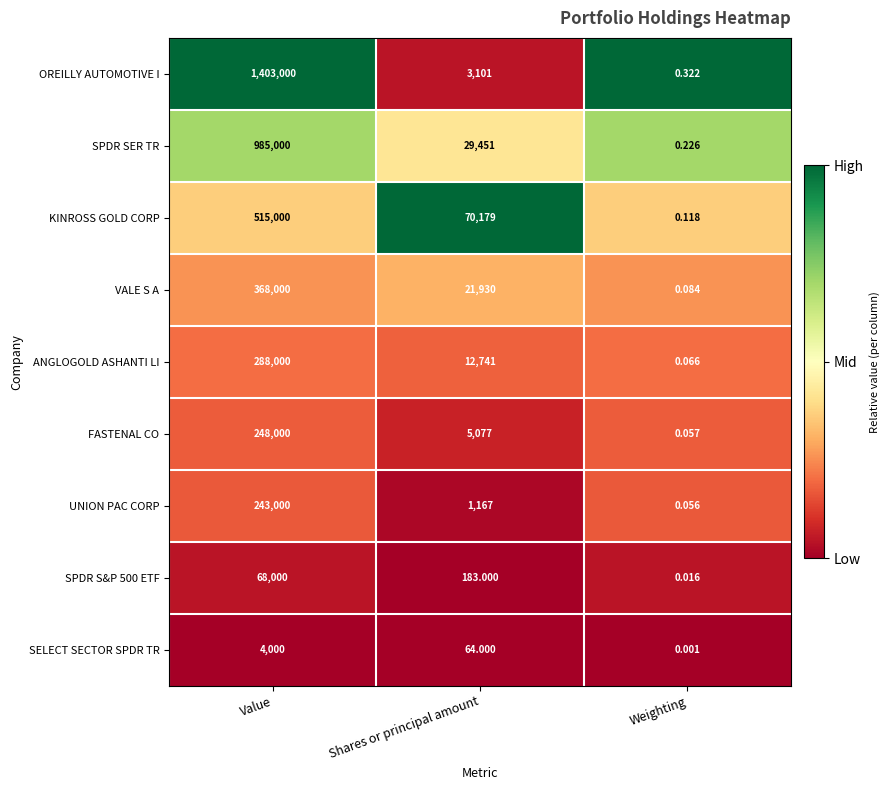

At which category is the sum across all series the highest?

Value